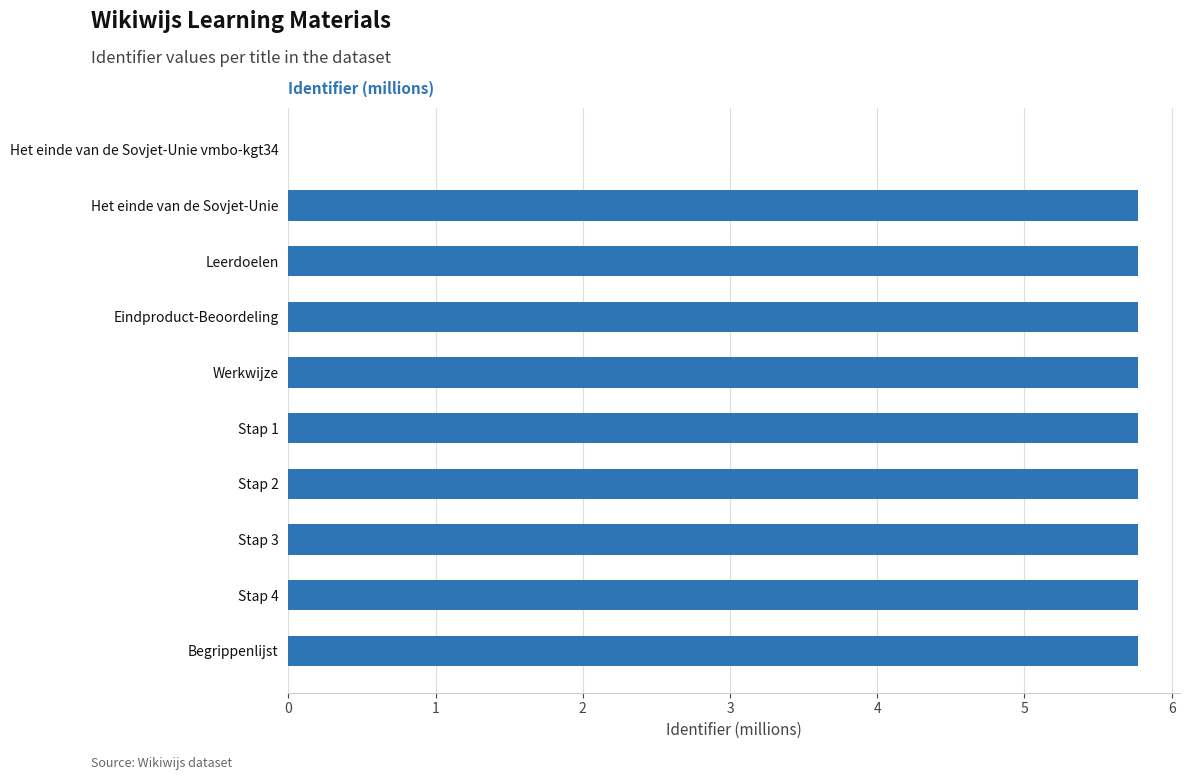

Where is the data nearest to the value 2?

Het einde van de Sovjet-Unie vmbo-kgt34